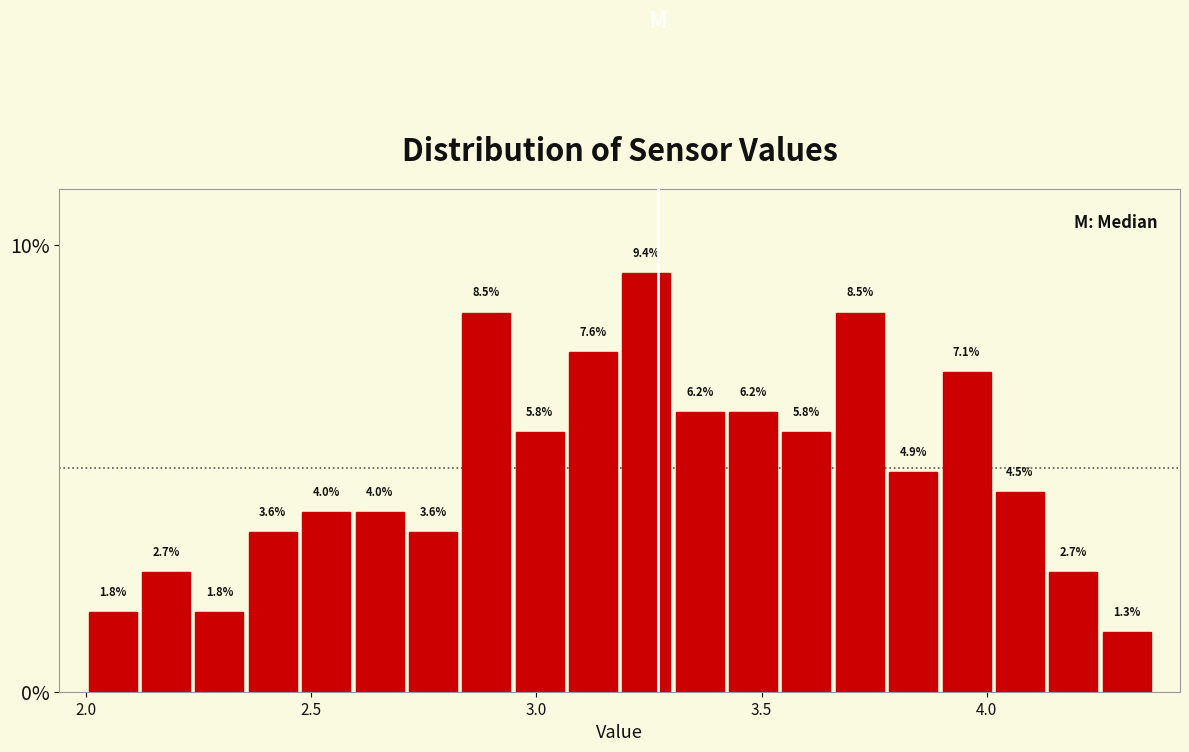

Read against the x-axis, roughly where is the centre of the tallest bar?

3.25